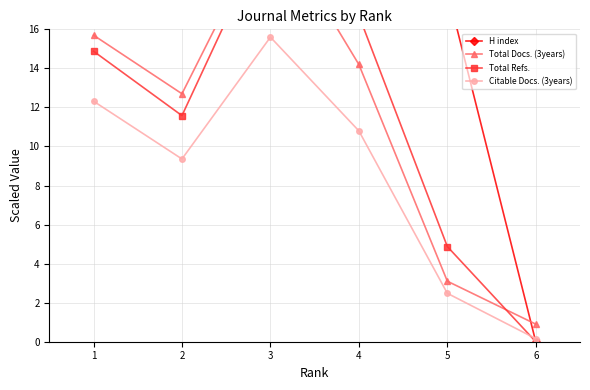

The value of Total Refs. at 4 is 16.7. True or false?

True